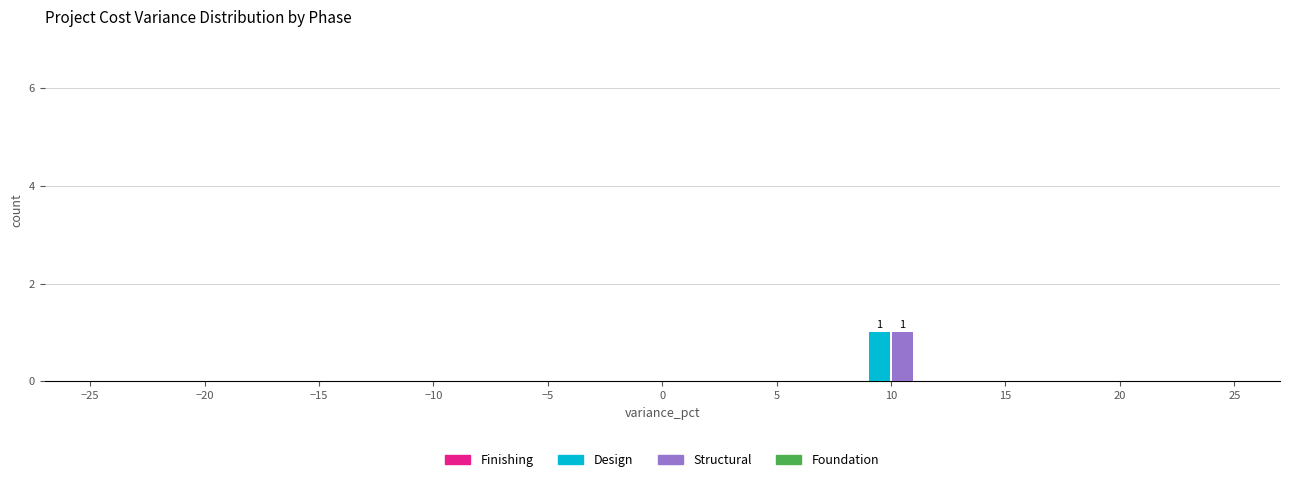

Reading right to left, list all the values displayed in this chart.

Design: 20=0	15=0	10=1	5=0	0=0	−5=0	−10=0	−15=0	−20=0	−25=0
Structural: 20=0	15=0	10=1	5=0	0=0	−5=0	−10=0	−15=0	−20=0	−25=0